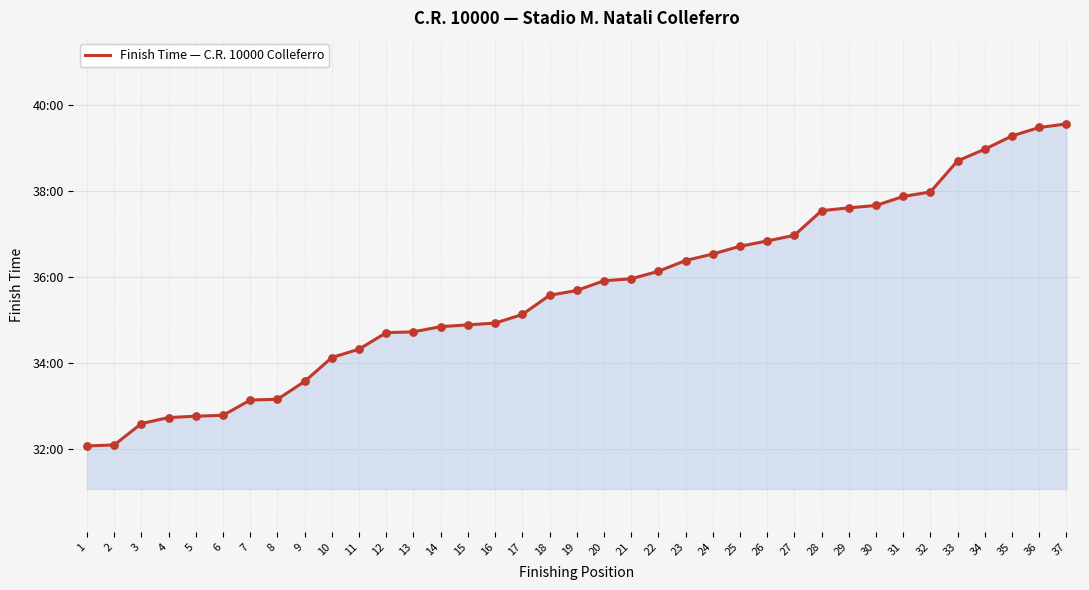

Which has a higher value, 10 or 5?

10